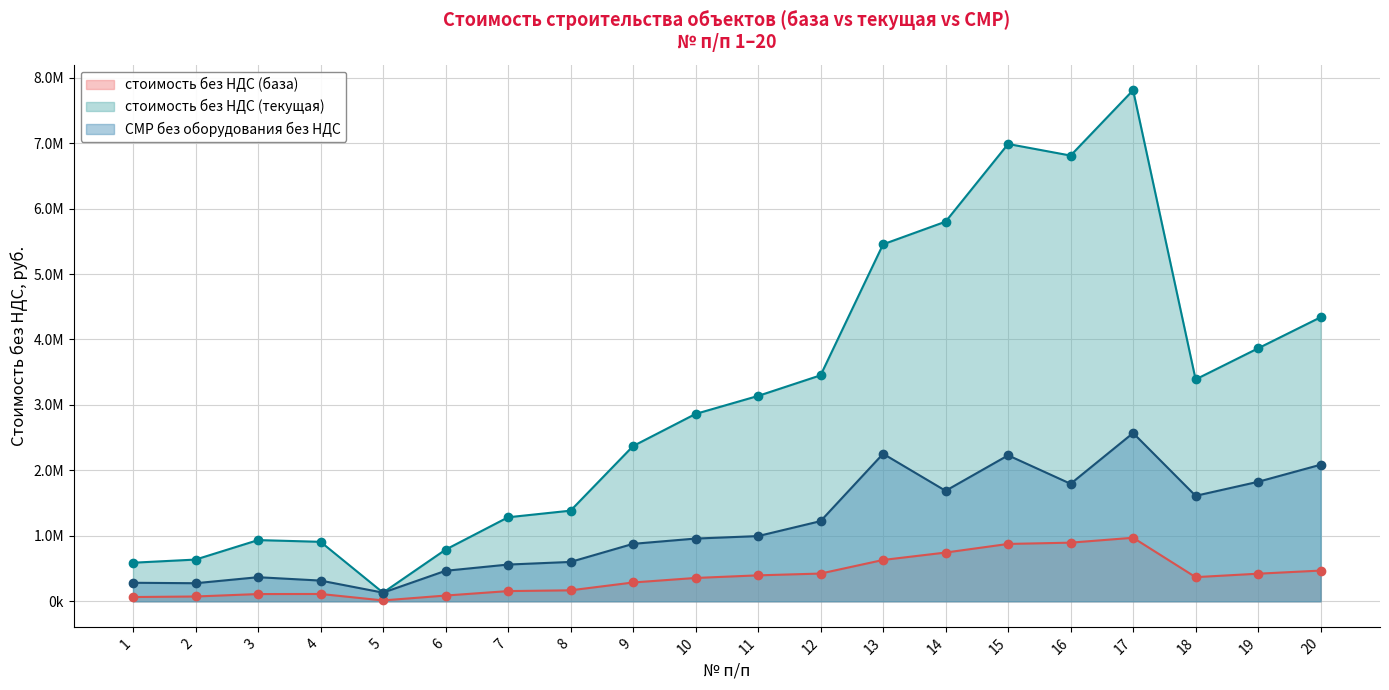

How many values in the стоимость без НДС (база) series are below 369272?

10